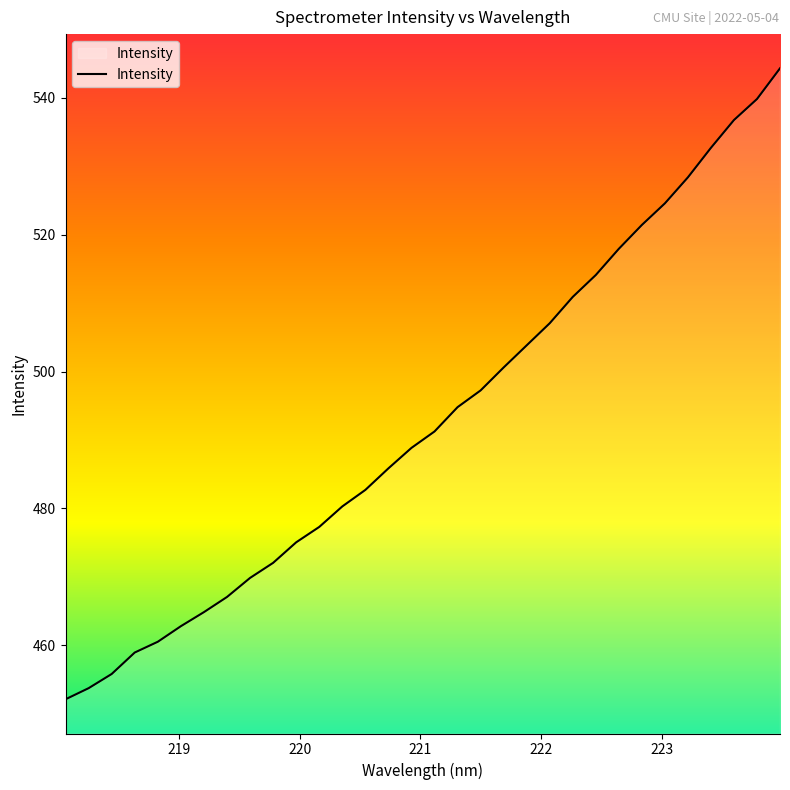

What is the minimum value shown in the chart?

452.1